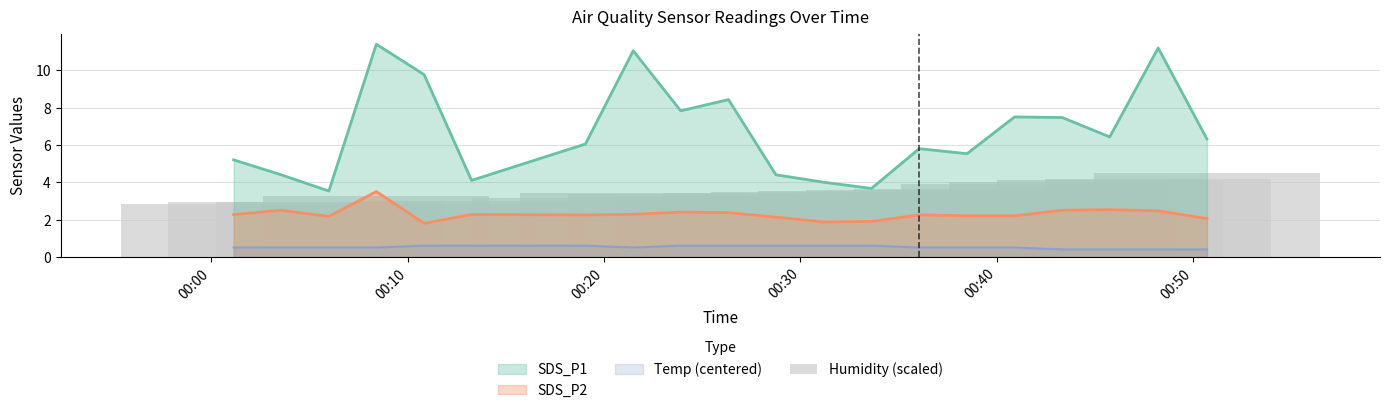

Which category has the lowest value across all series?

00:10